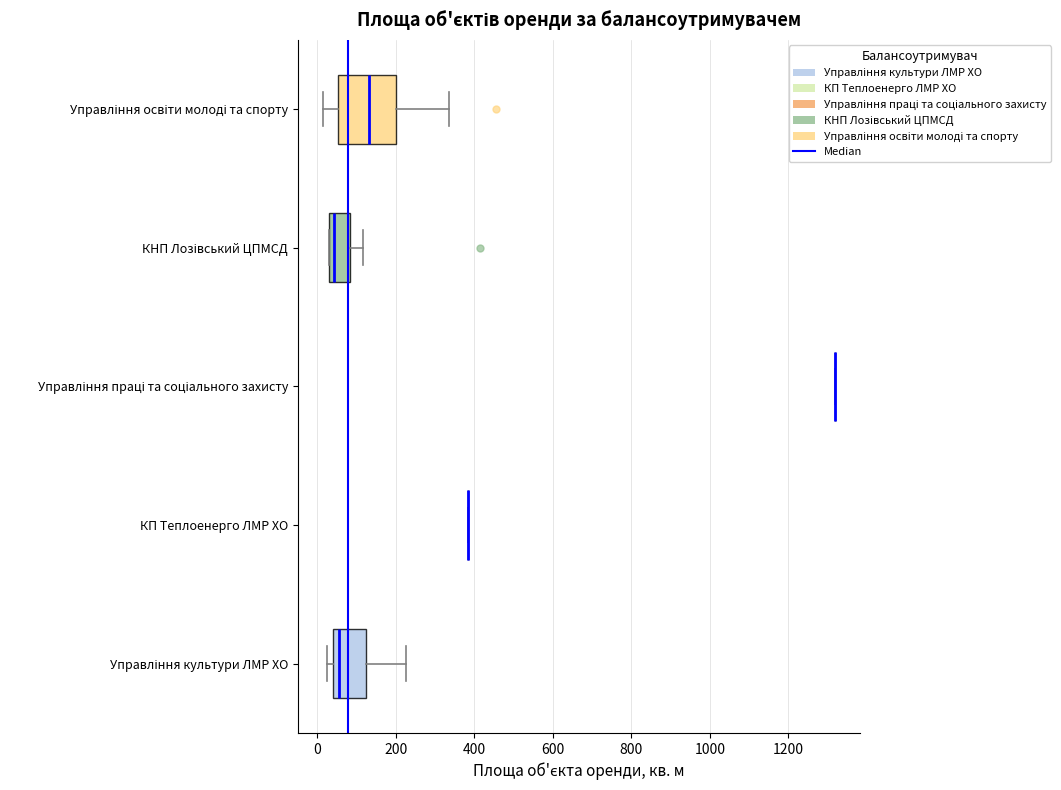

Reading bottom to top, transcribe this box plot: for each box, give where its median line is, the range the box spans, and where its two whiskers end, as read against the x-axis. The values are not printed on the chart, so give them approximately, as read against the axis.

Управління культури ЛМР ХО: median 60, box 40 to 120, whiskers 20 to 220
КП Теплоенерго ЛМР ХО: box collapsed to a line at 380, whiskers 380 to 380
Управління праці та соціального захисту: box collapsed to a line at 1320, whiskers 1320 to 1320
КНП Лозівський ЦПМСД: median 40 (just right of the box's left edge), box 40 to 80, whiskers 20 to 120
Управління освіти молоді та спорту: median 140, box 60 to 200, whiskers 20 to 340